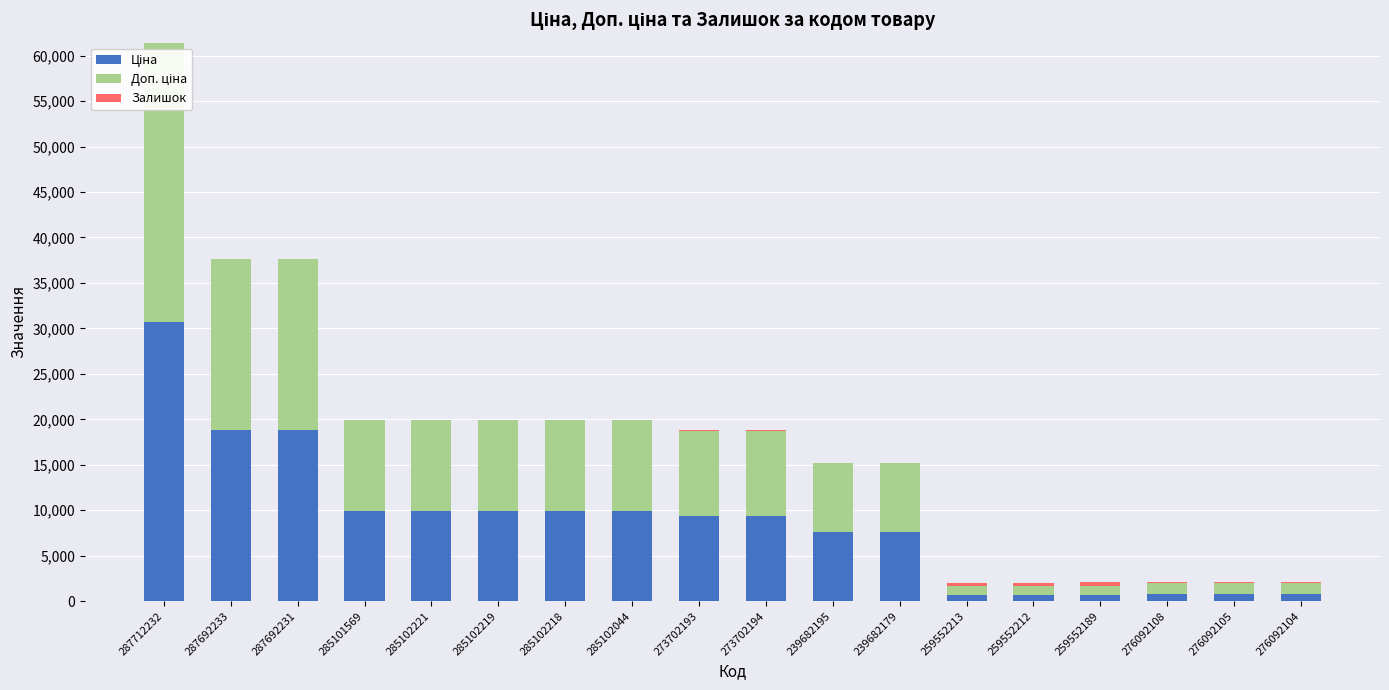

Are the bars grouped side by side (vs. stacked)?

No